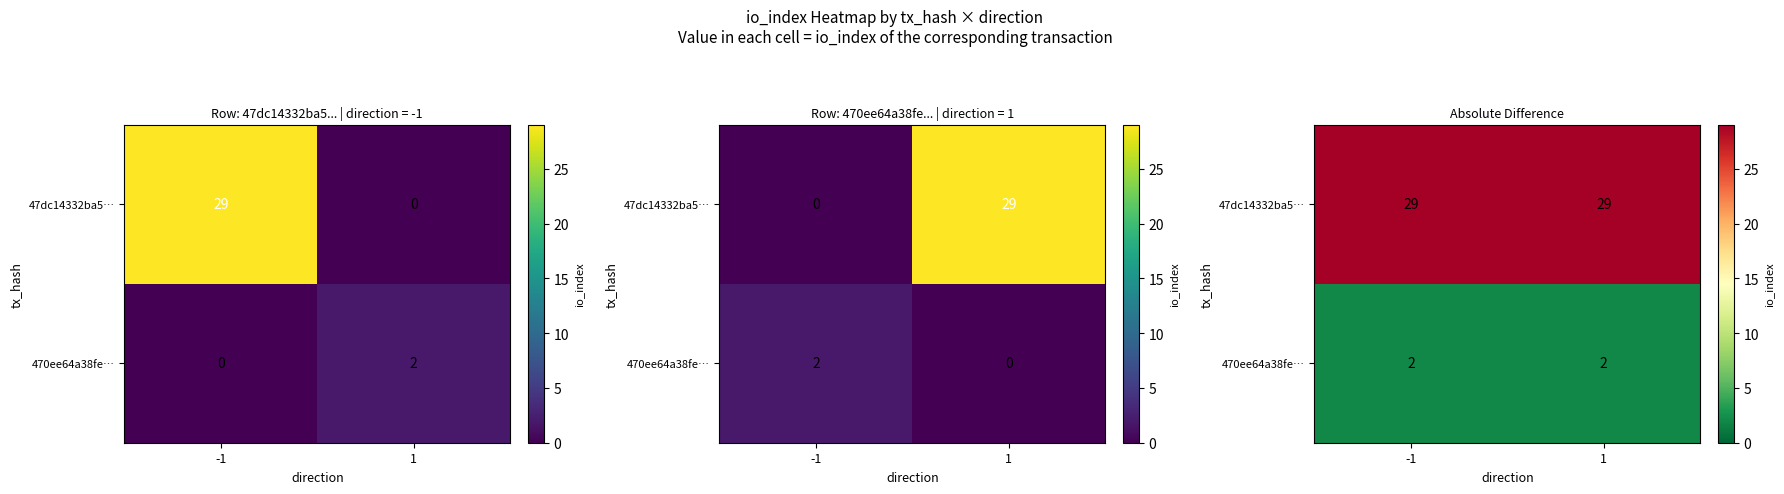

Which series has the widest spread of values?

47dc14332ba5…